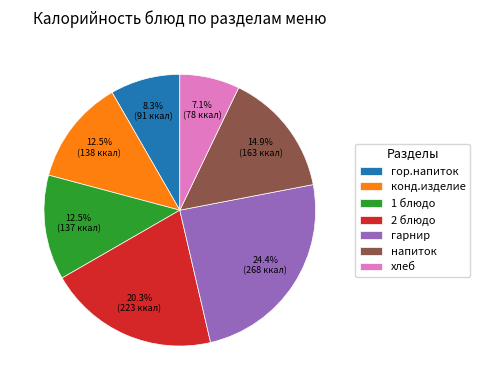

Approximately how many times larger is the value at хлеб compared to конд.изделие?

0.6